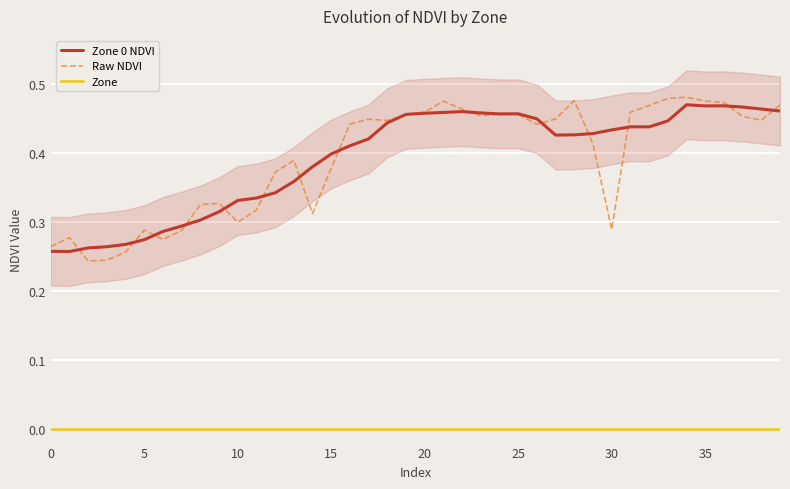

Is the value of Zone 0 NDVI at 26 greater than the value of Raw NDVI at 38?

Yes